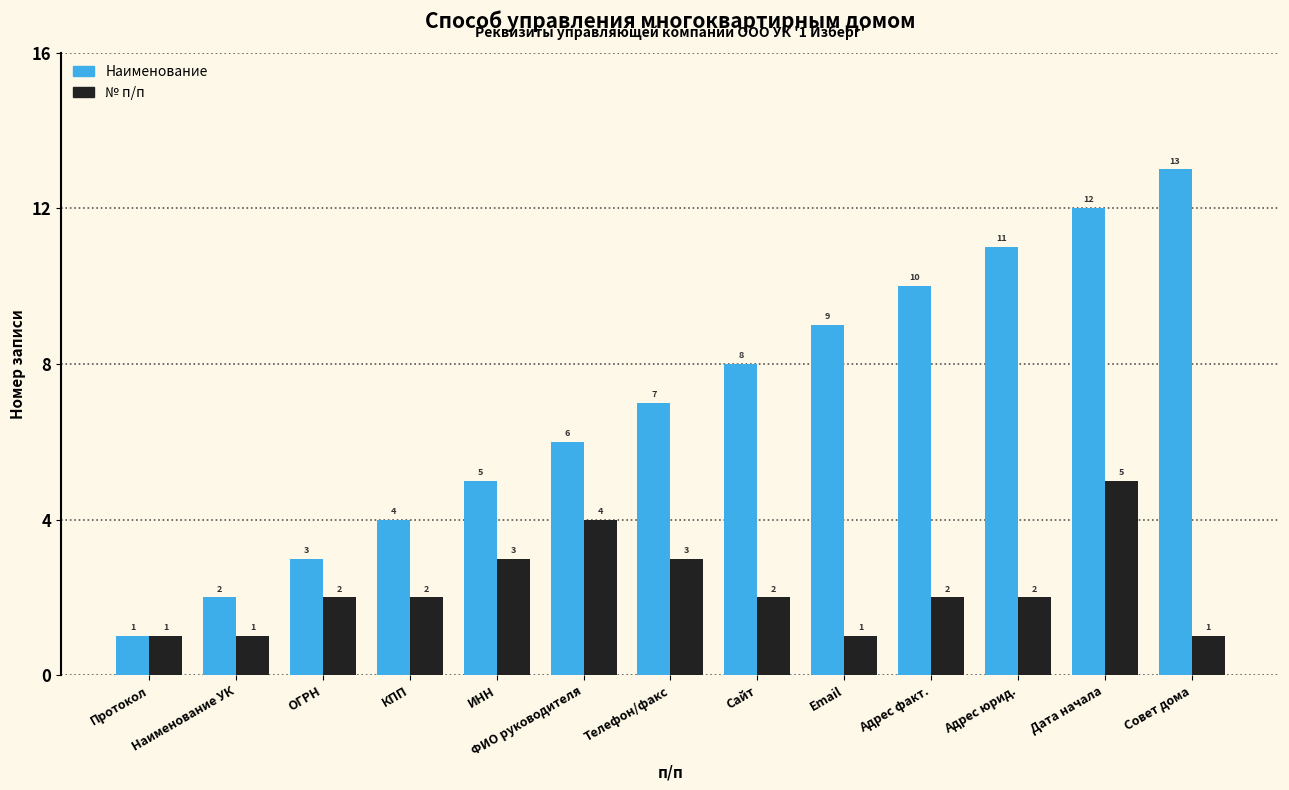

What is the spread (max minus min) of values at Совет дома?

12